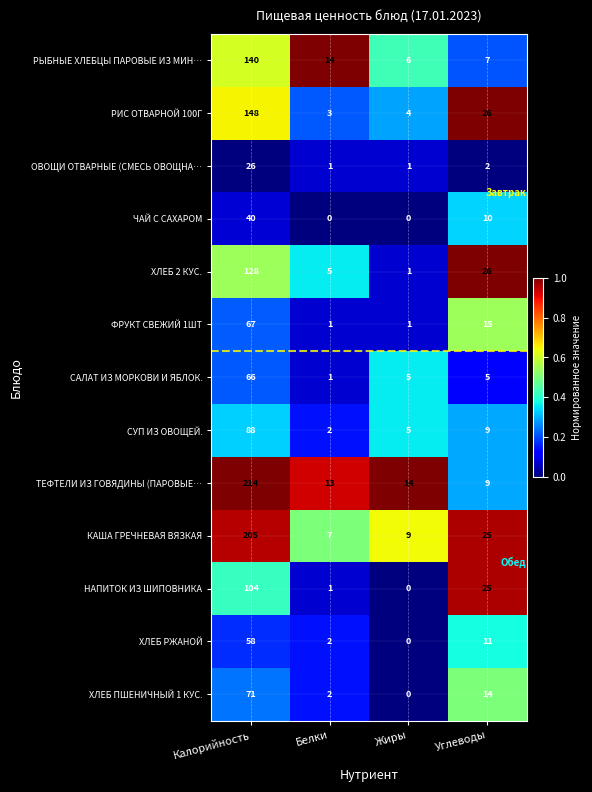

What is the total value across all series at Белки?

52